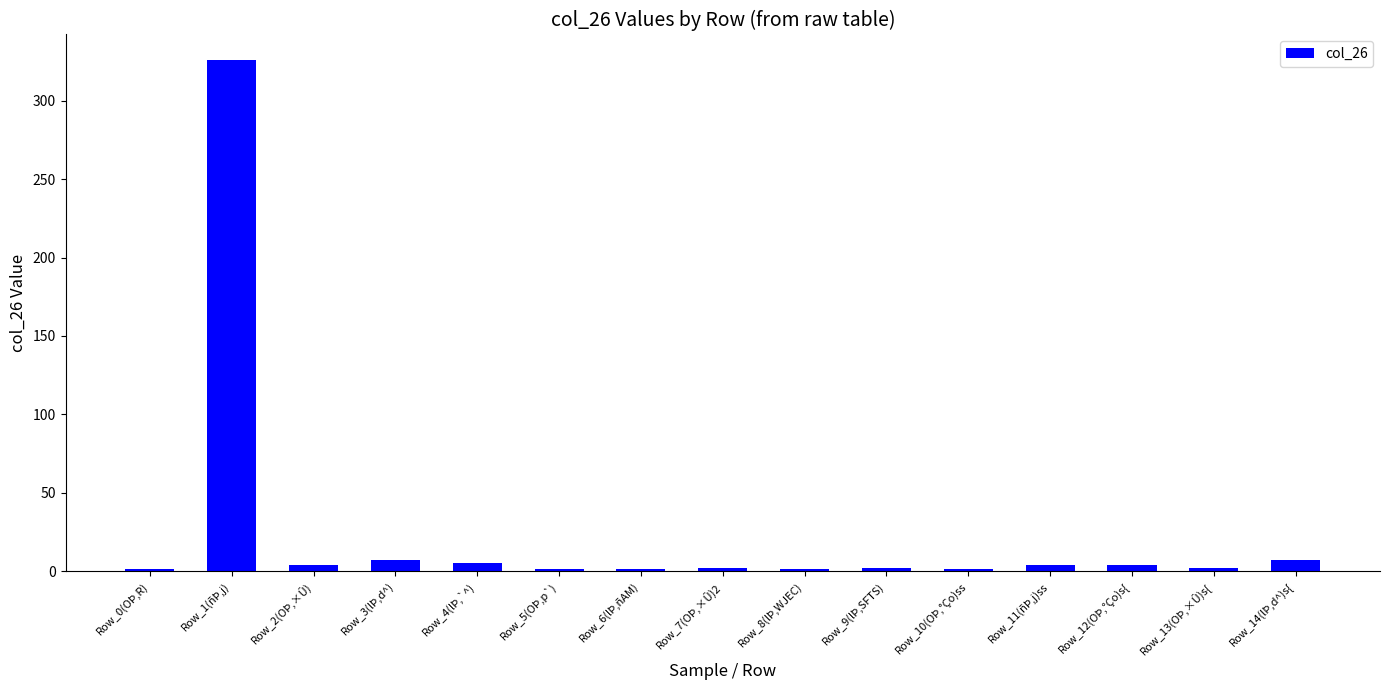

What is the maximum value shown in the chart?

326